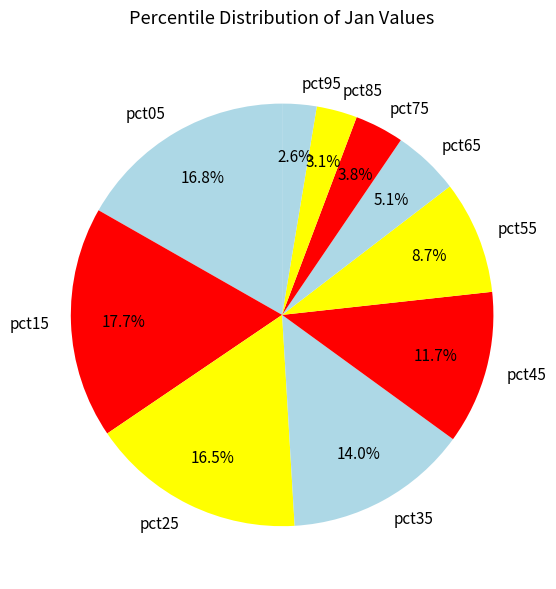

Is the sum of pct15 and pct65 greater than half?

No